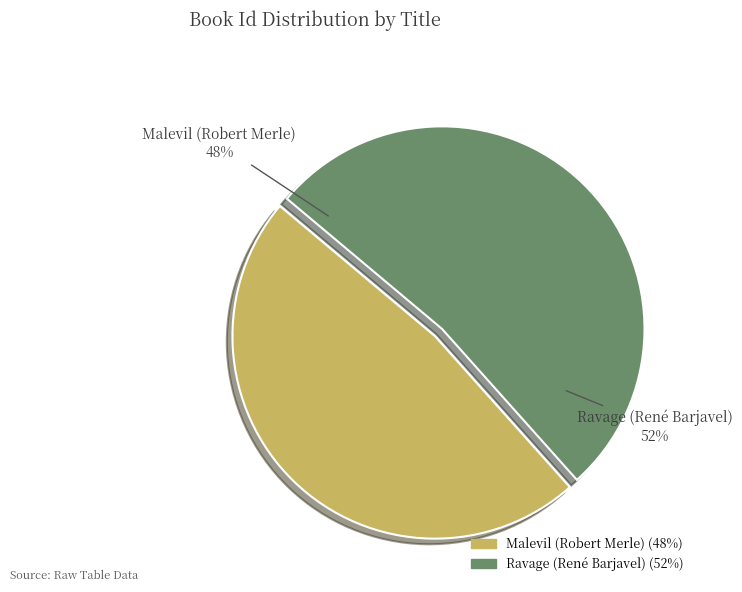

Combined, do Ravage (René Barjavel) and Malevil (Robert Merle) account for over 50%?

Yes